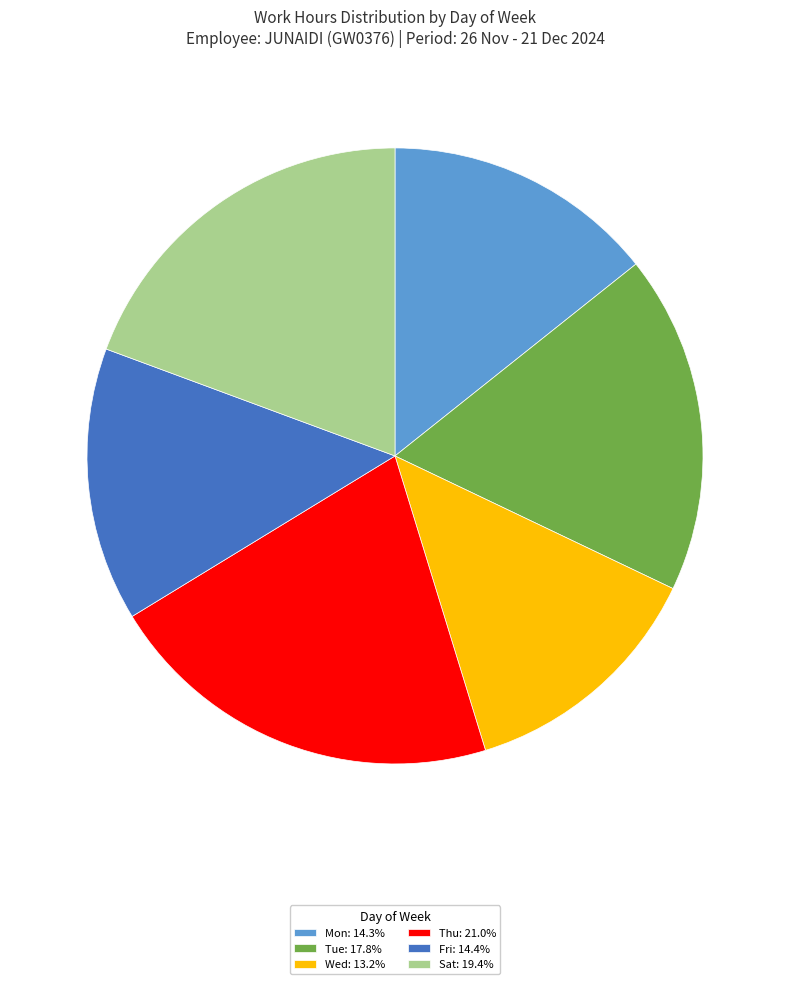

Approximately how many times larger is the value at Tue: 17.8% compared to Thu: 21.0%?

0.8